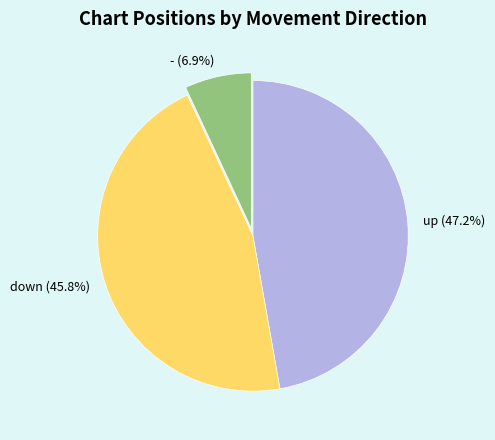

Is the sum of - and up greater than half?

Yes